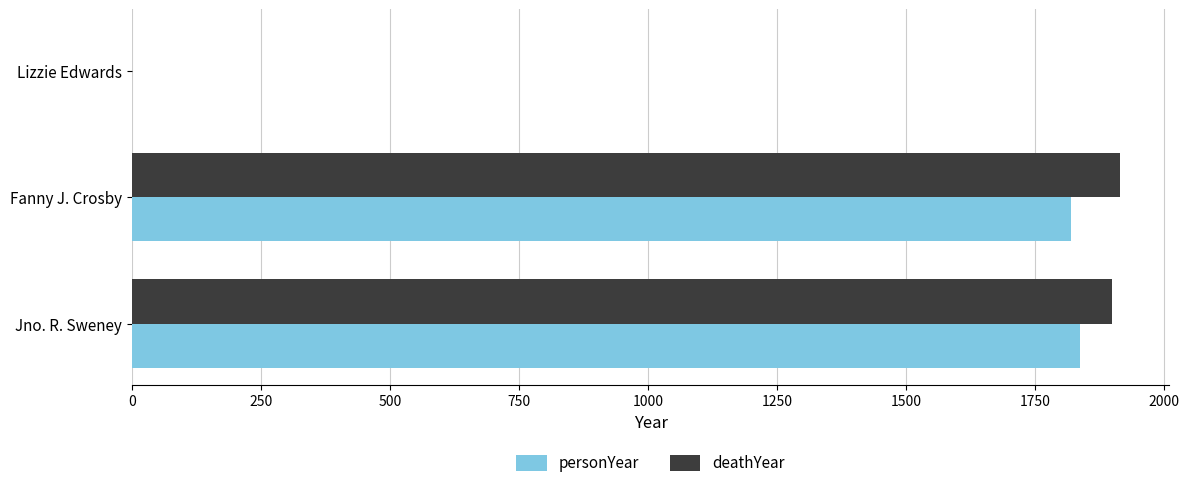

Count the number of categories in the chart.

3